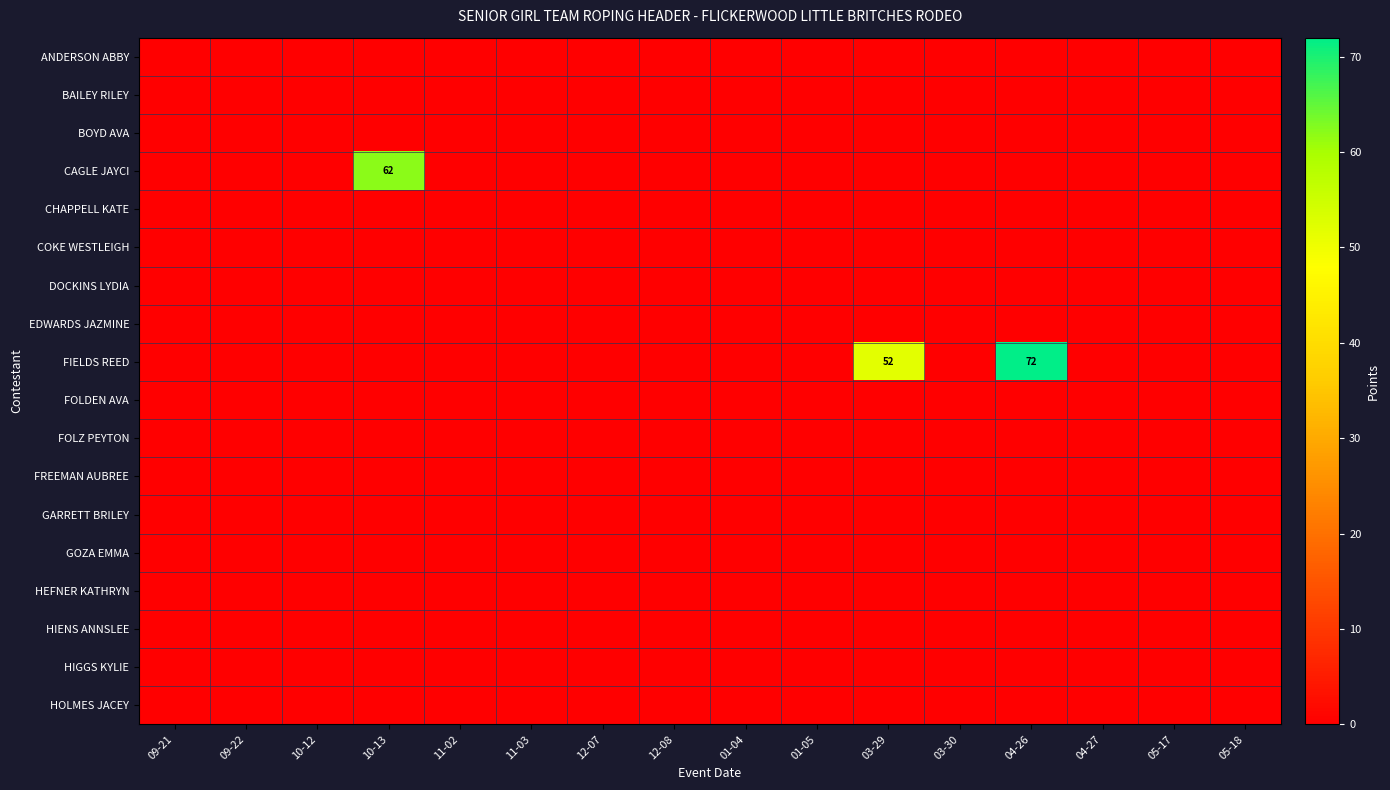

The CAGLE JAYCI series shows 62 at 10-13. True or false?

True